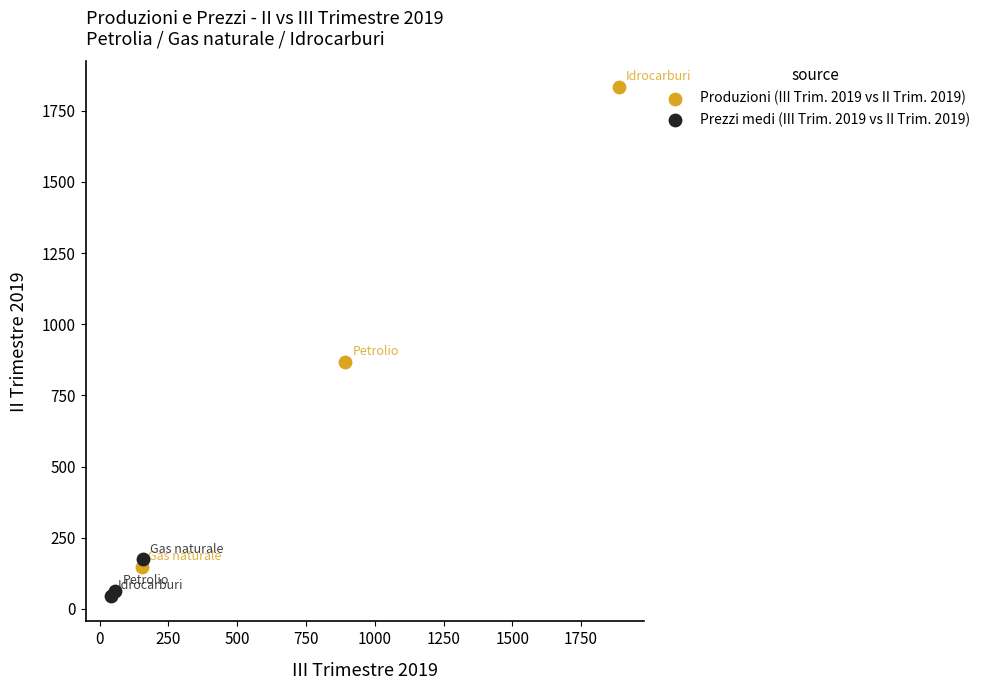

Which series contains the highest Y value?

Produzioni (III Trim. 2019 vs II Trim. 2019)